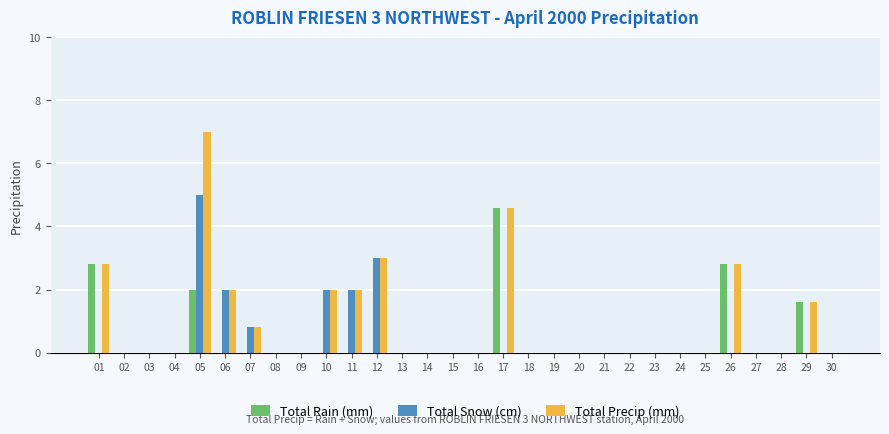

What is the average value of the Total Precip (mm) series?

1.0